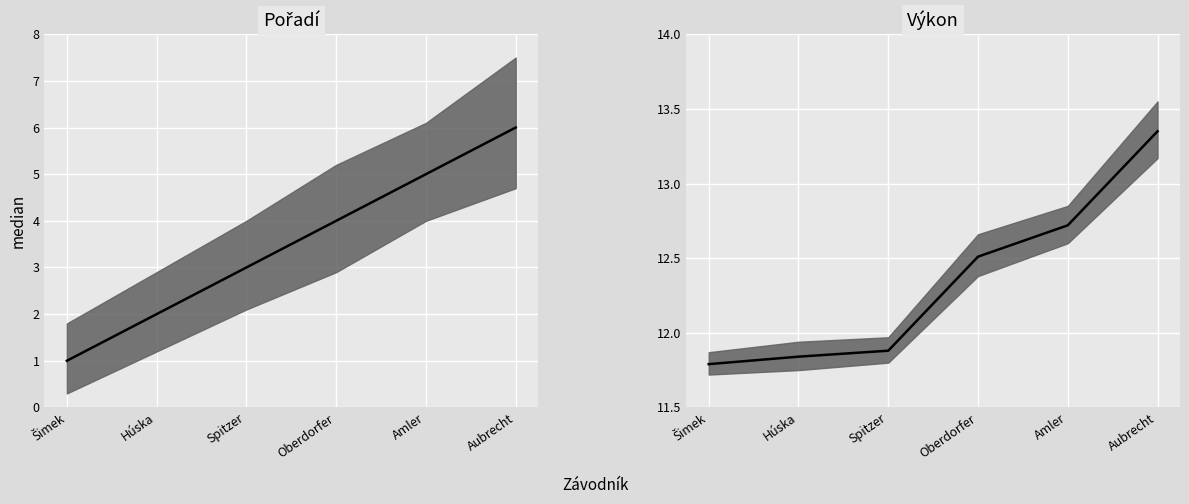

True or false: Výkon median and Pořadí median cross at least once.

False